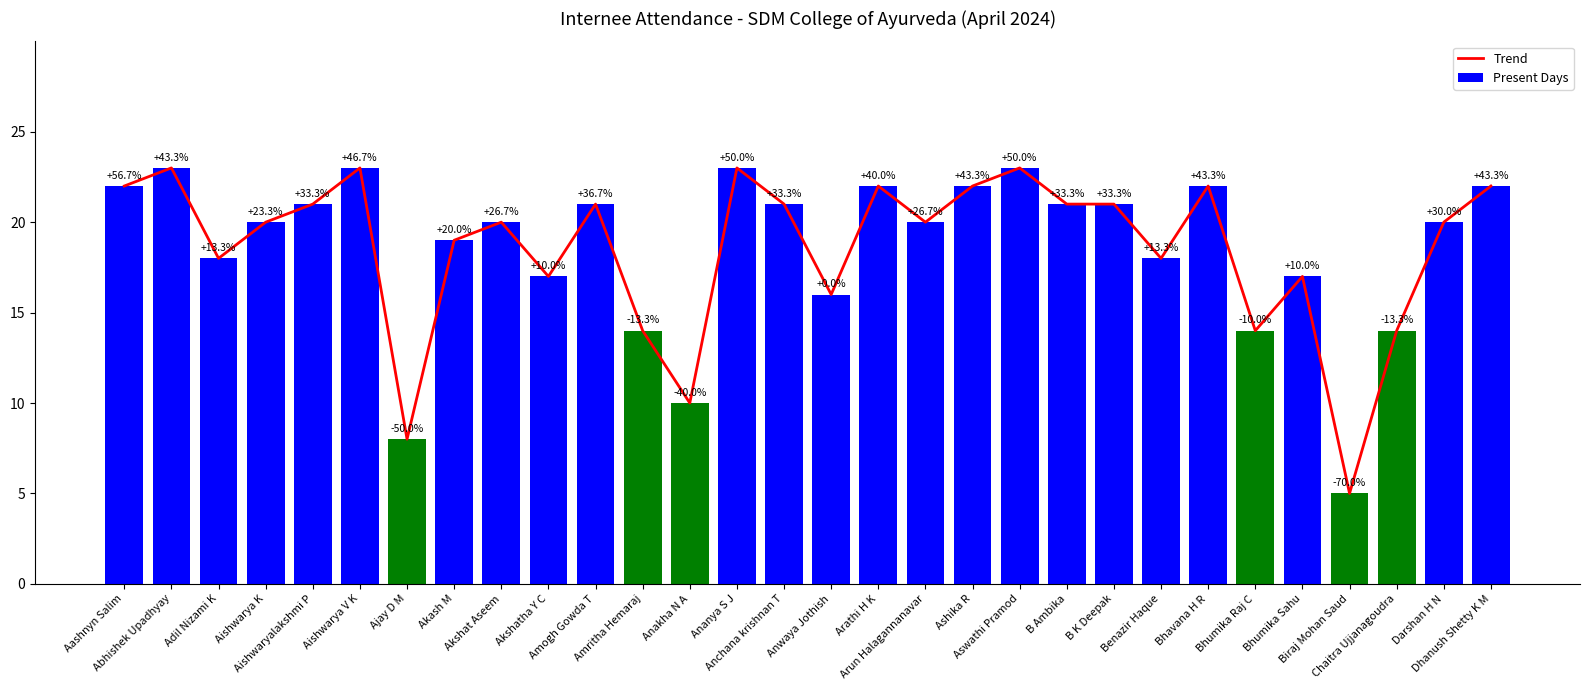

Reading right to left, list all the values displayed in this chart.

Trend: 22	20	14	5	17	14	22	18	21	21	23	22	20	22	16	21	23	10	14	21	17	20	19	8	23	21	20	18	23	22
Present Days: 22	20	14	5	17	14	22	18	21	21	23	22	20	22	16	21	23	10	14	21	17	20	19	8	23	21	20	18	23	22